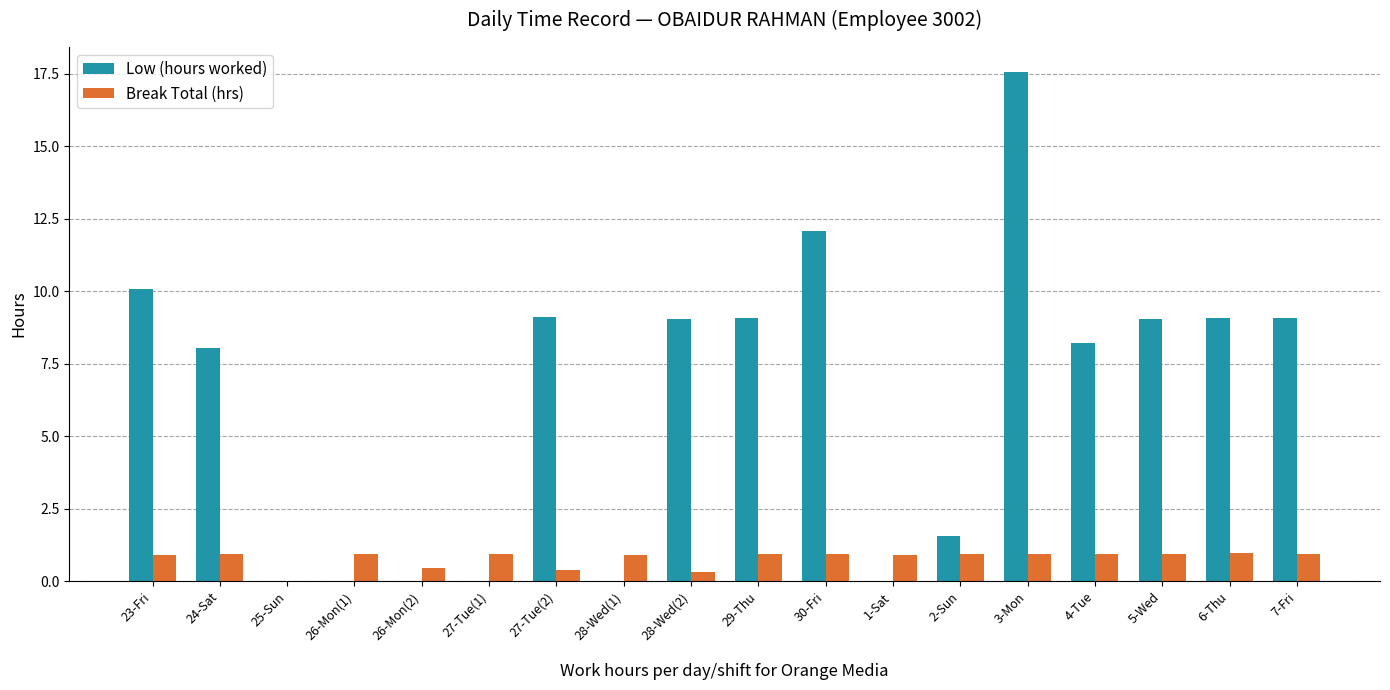

Which series changed the most between 26-Mon(2) and 27-Tue(2)?

Low (hours worked)